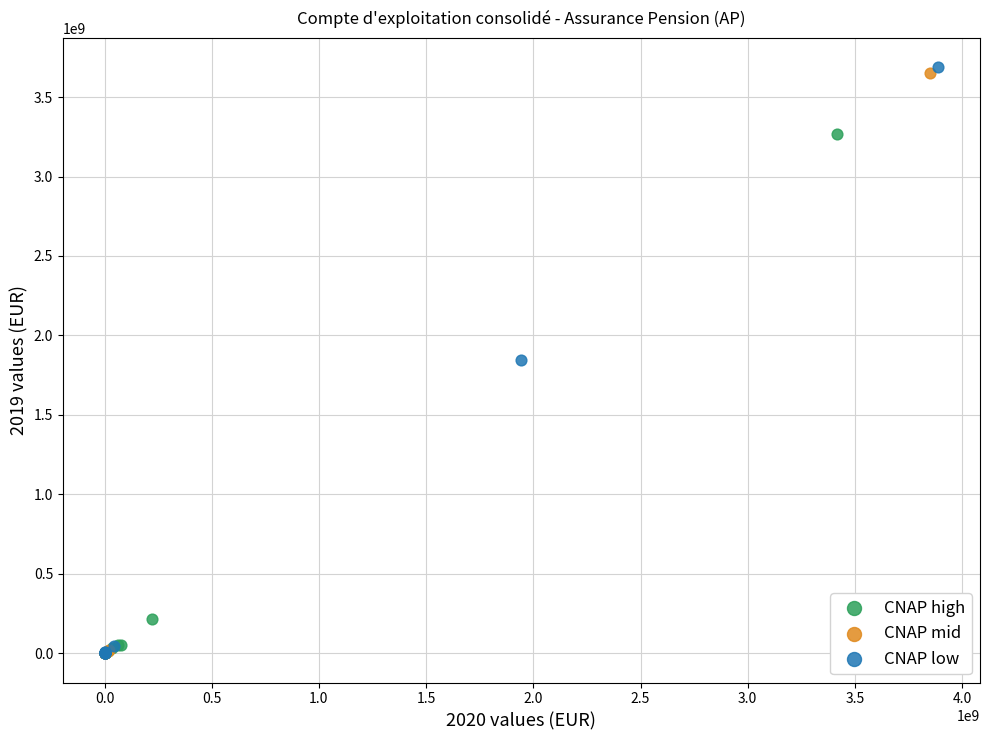

Which series has the largest Y range (max minus min)?

CNAP low